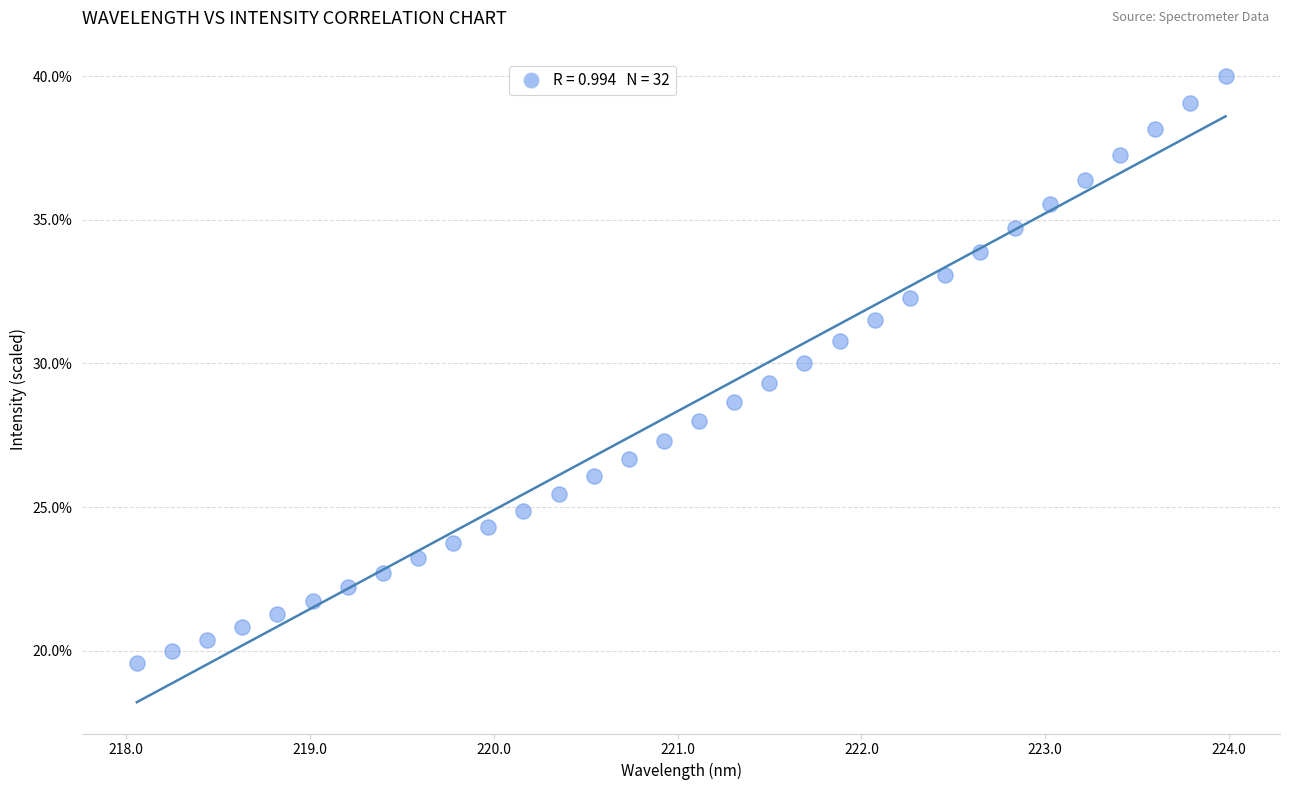

What is the range of Y values (max minus min)?

20.4